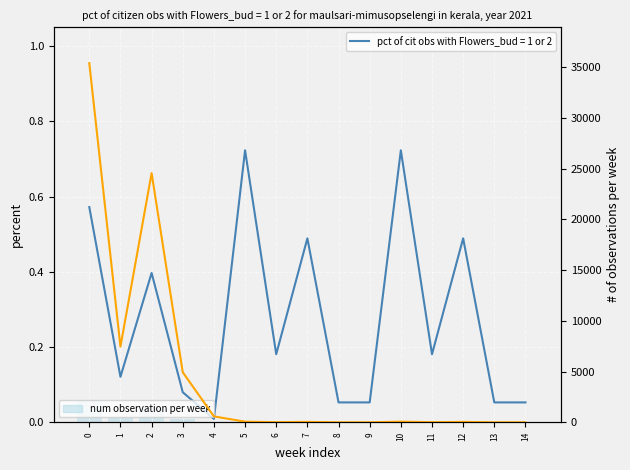

What is the difference between the second highest and second lowest values?

24552